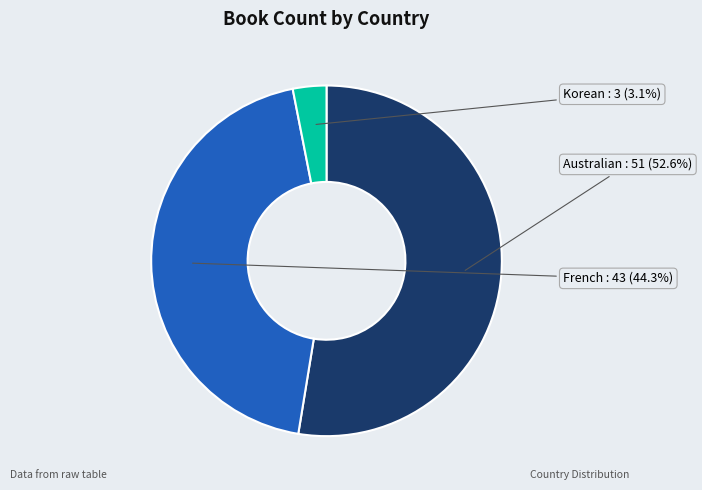

Combined, what portion of the pie is Australian and Korean?

55.7%